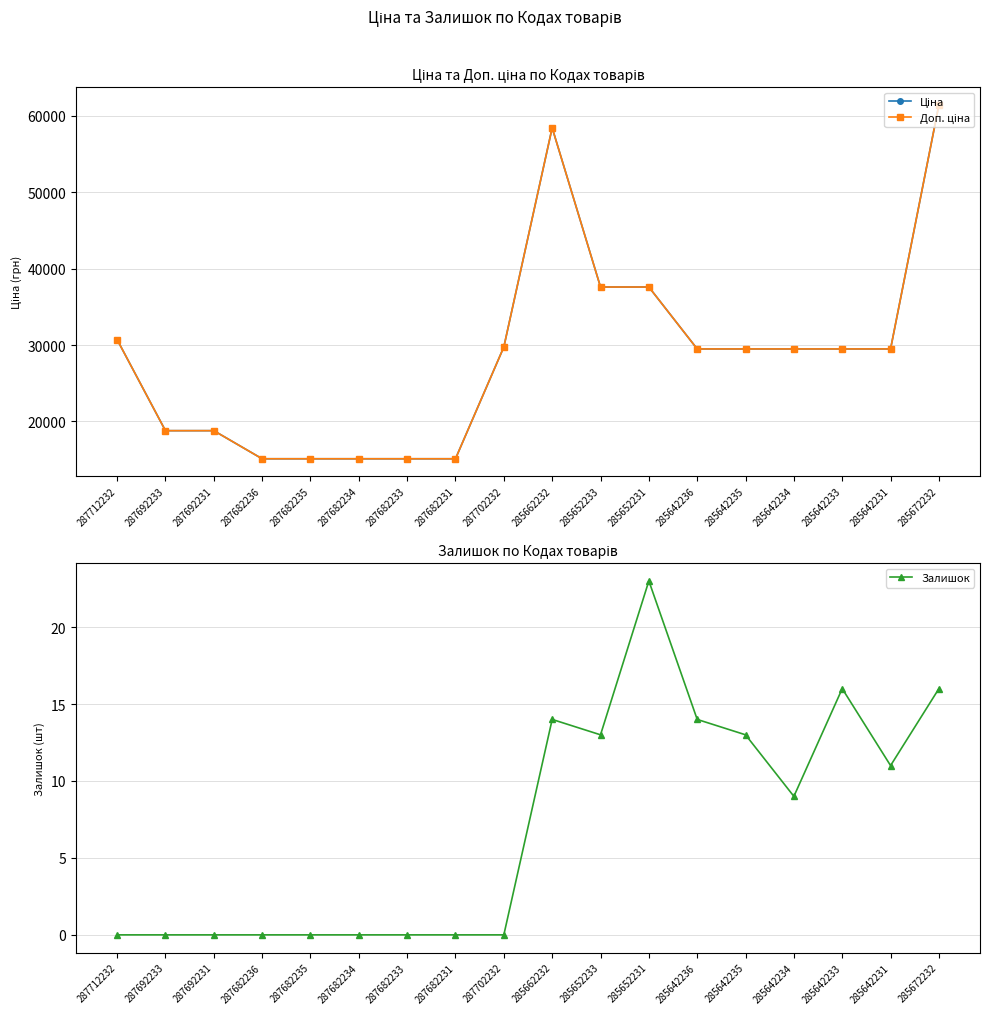

Does the chart have visible grid lines?

Yes